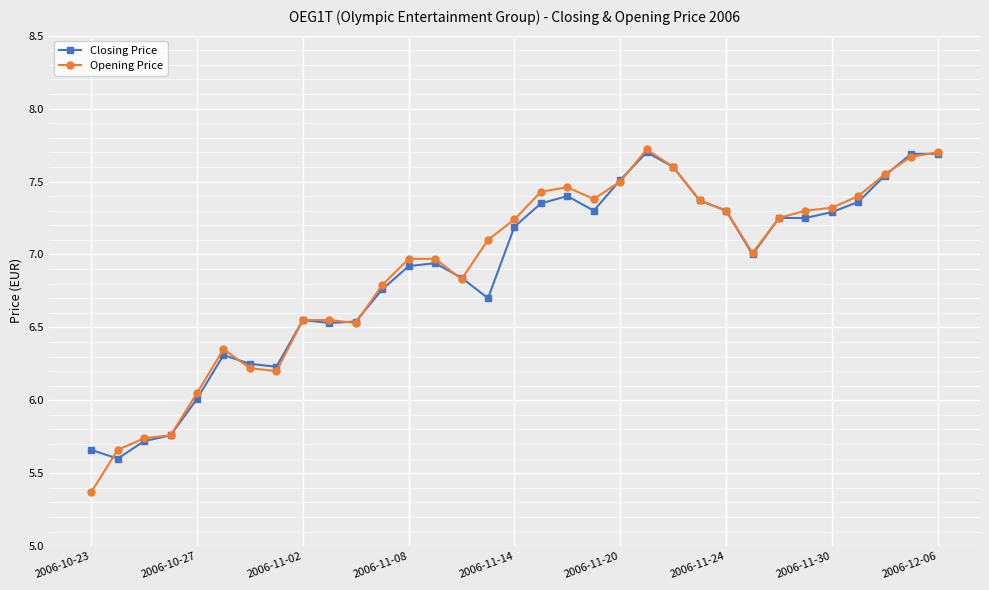

True or false: Closing Price has more than 1 points higher than both neighbors.

True